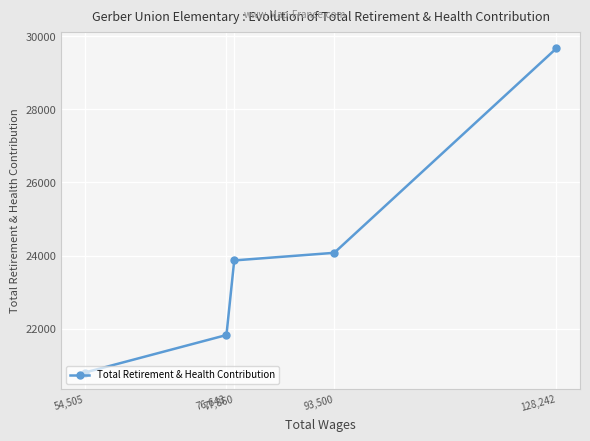

Is it true that the value at 93,500 is 24077?

True